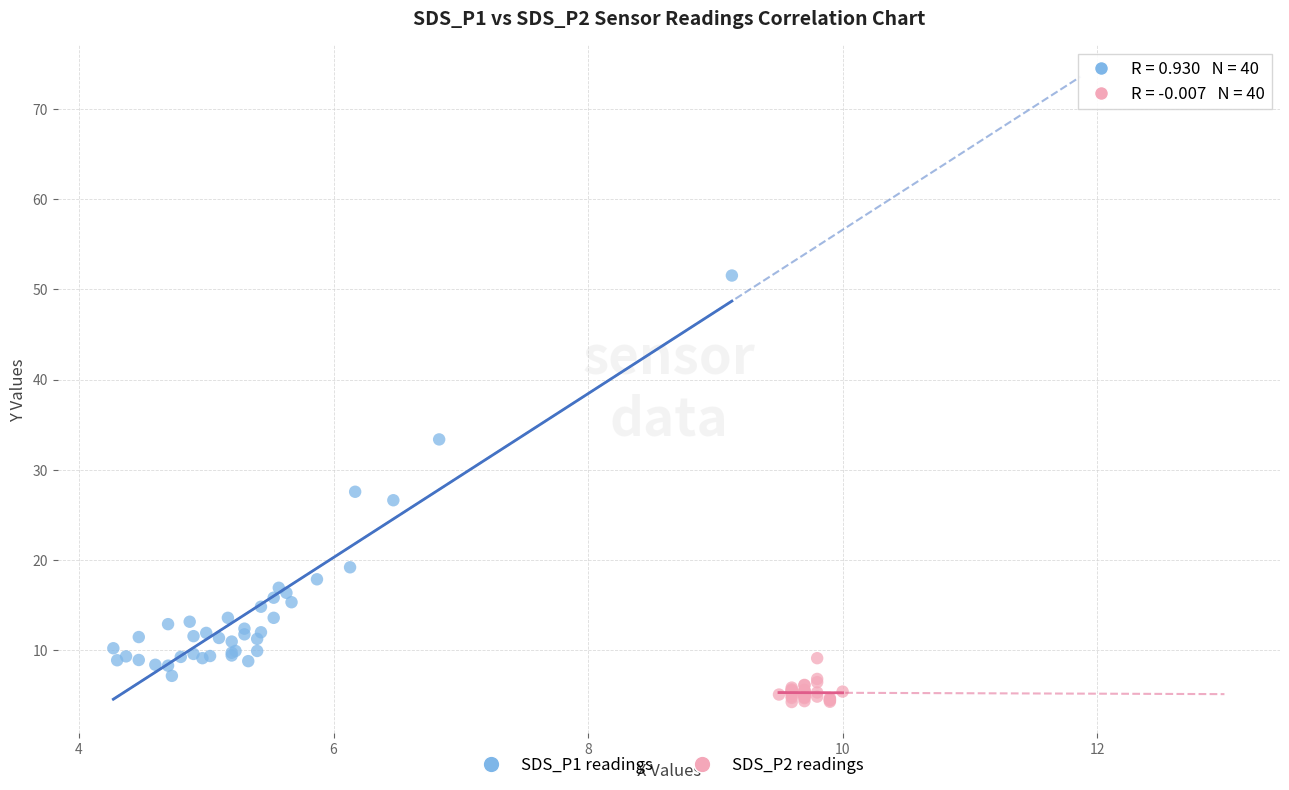

Which series contains the lowest Y value?

SDS_P2 readings